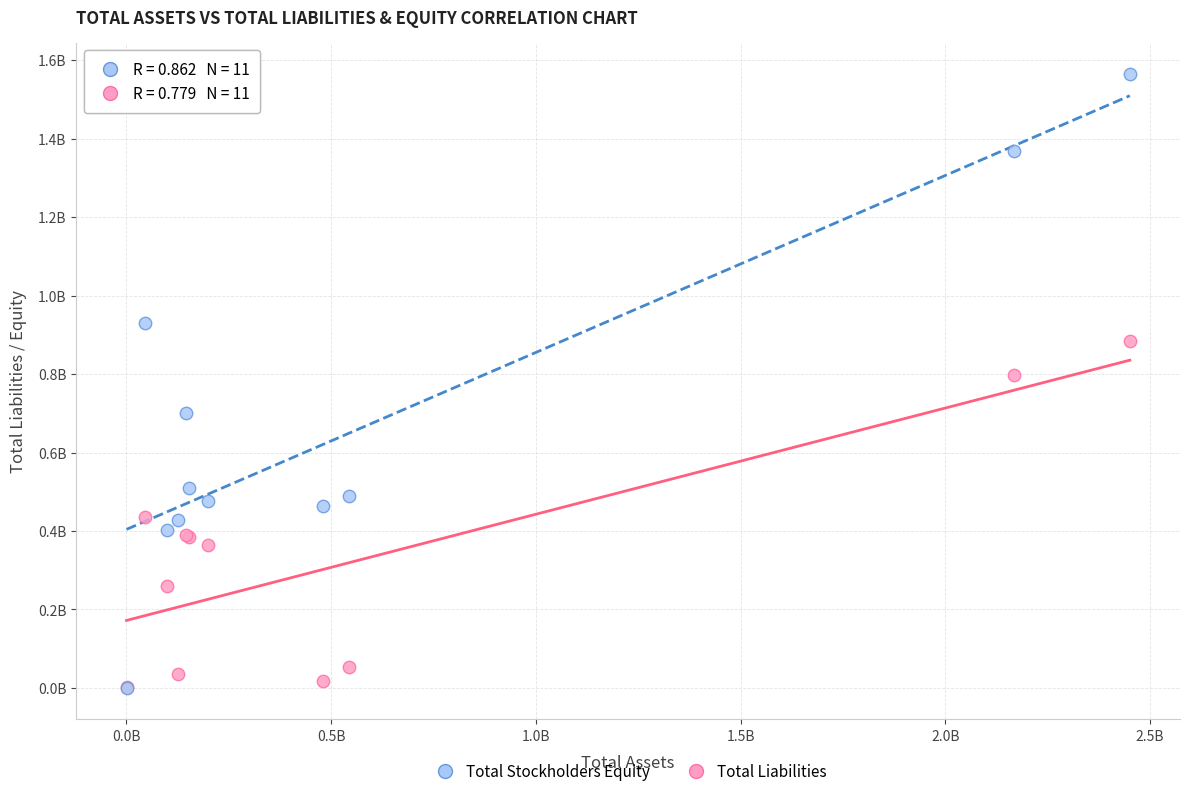

Which series reaches the maximum Y coordinate?

Total Stockholders Equity